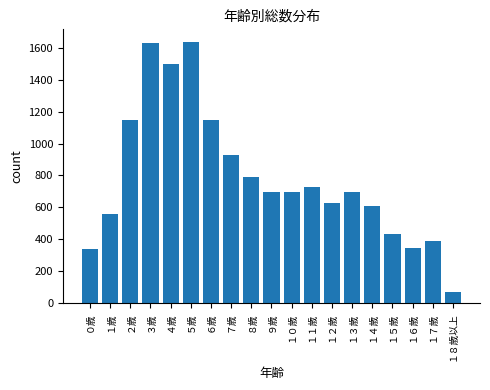

What position from the left is ９歳?

10